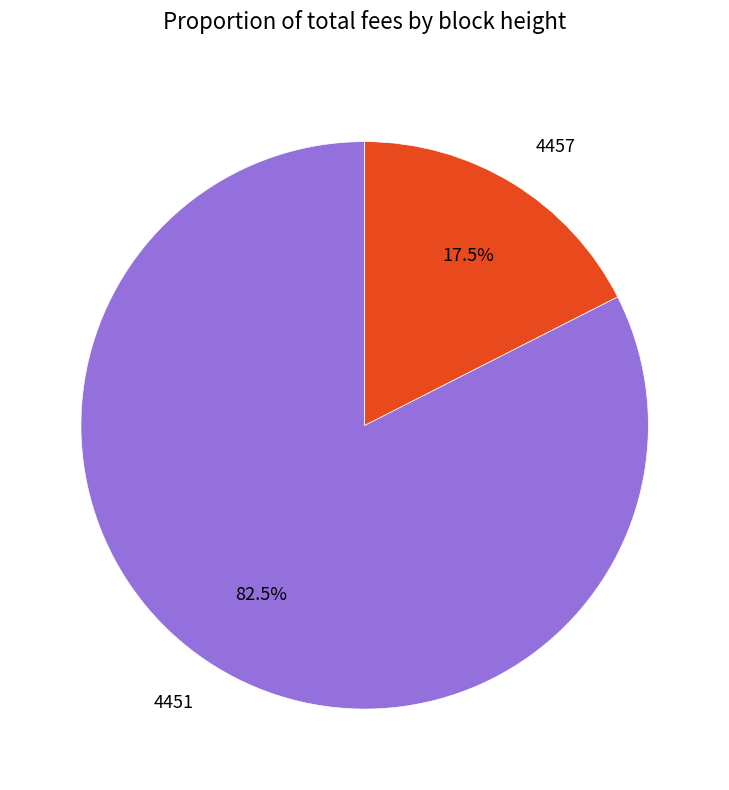

True or false: 4457 accounts for 32% of the total.

False